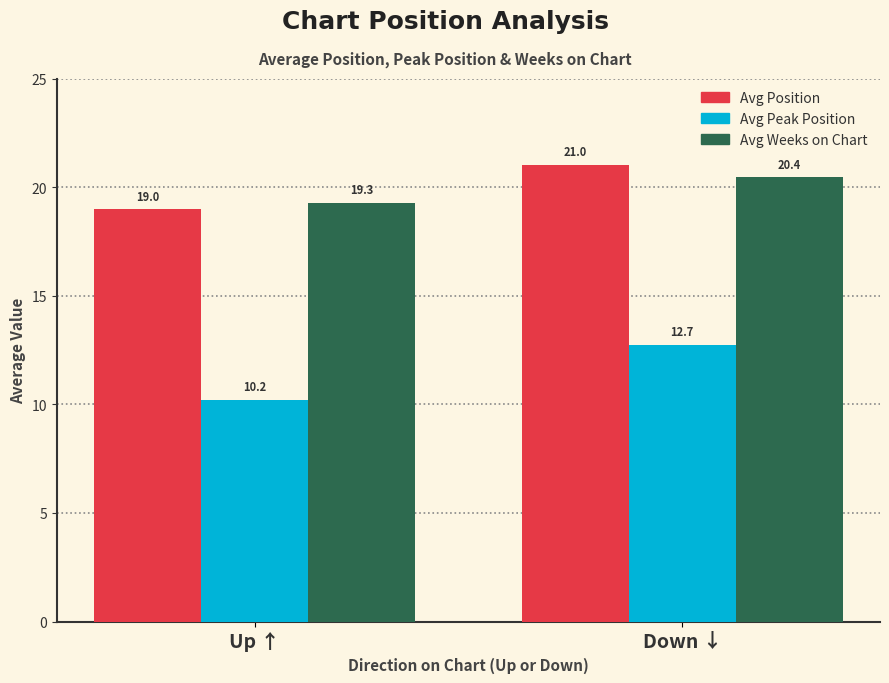

How many values in the Avg Weeks on Chart series are below 20?

1